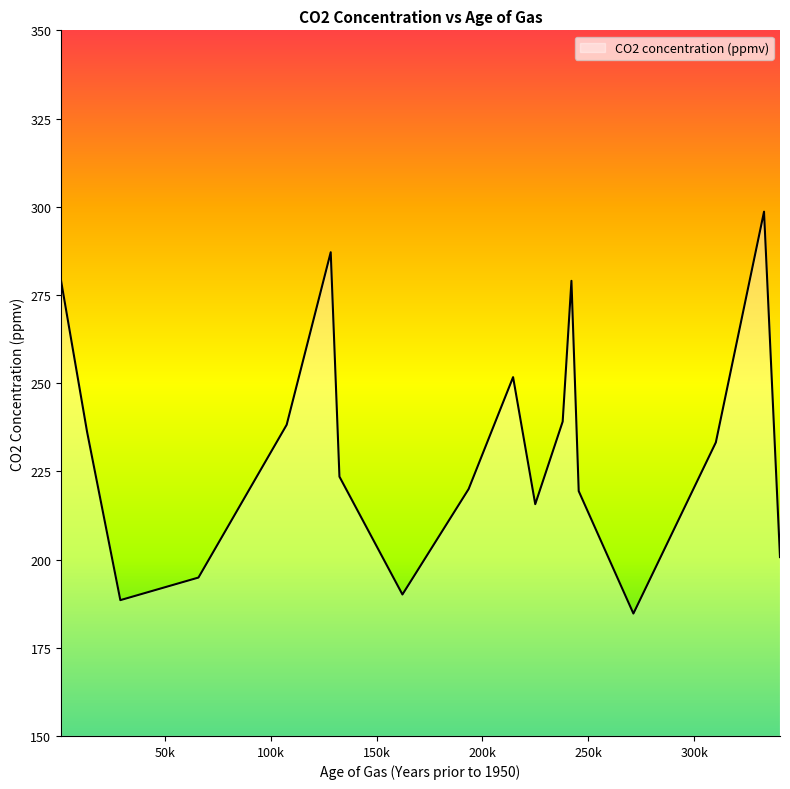

What is the greatest value displayed?

298.6